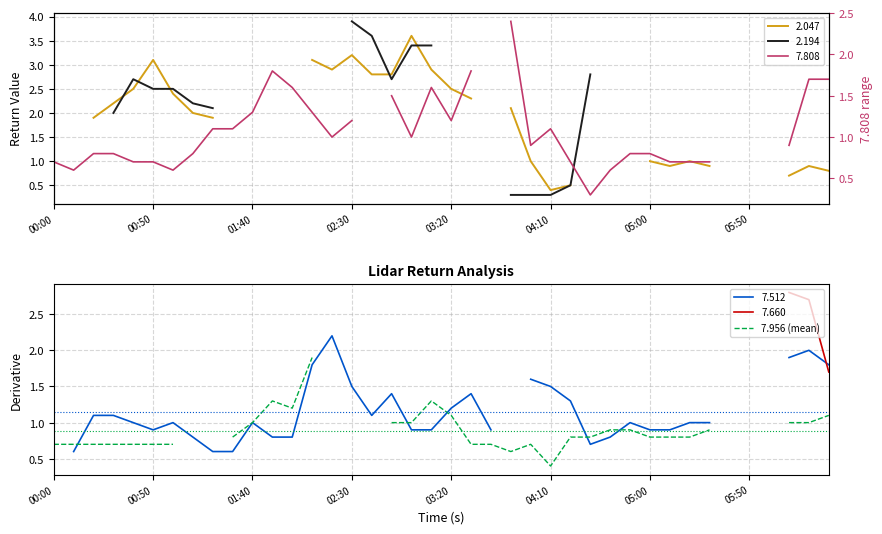

How many interior local valleys (lower than both neighbors) does the data have?

3